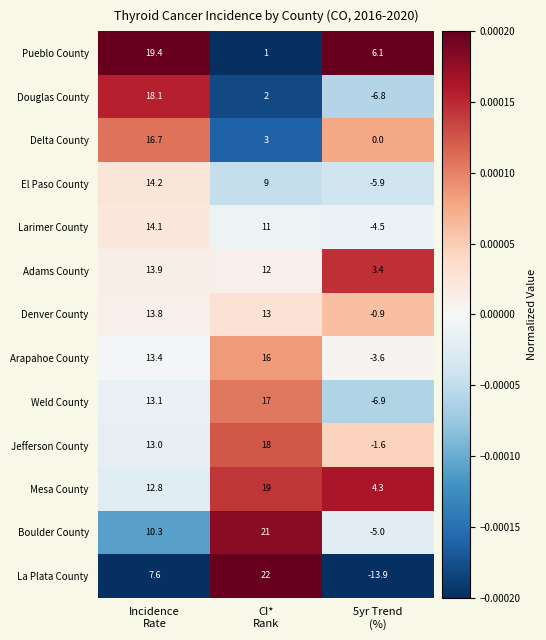

At which category is the sum across all series the highest?

Incidence
Rate